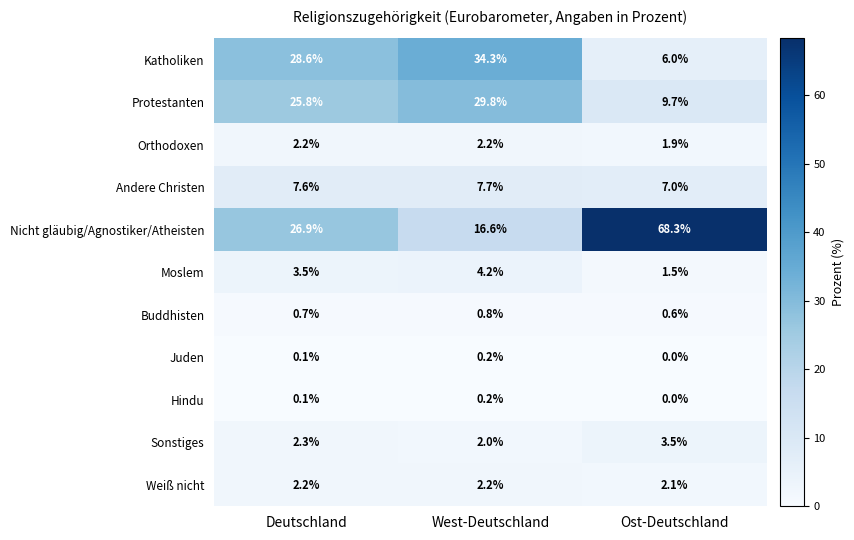

Which series changed the most between West-Deutschland and Ost-Deutschland?

Nicht gläubig/Agnostiker/Atheisten